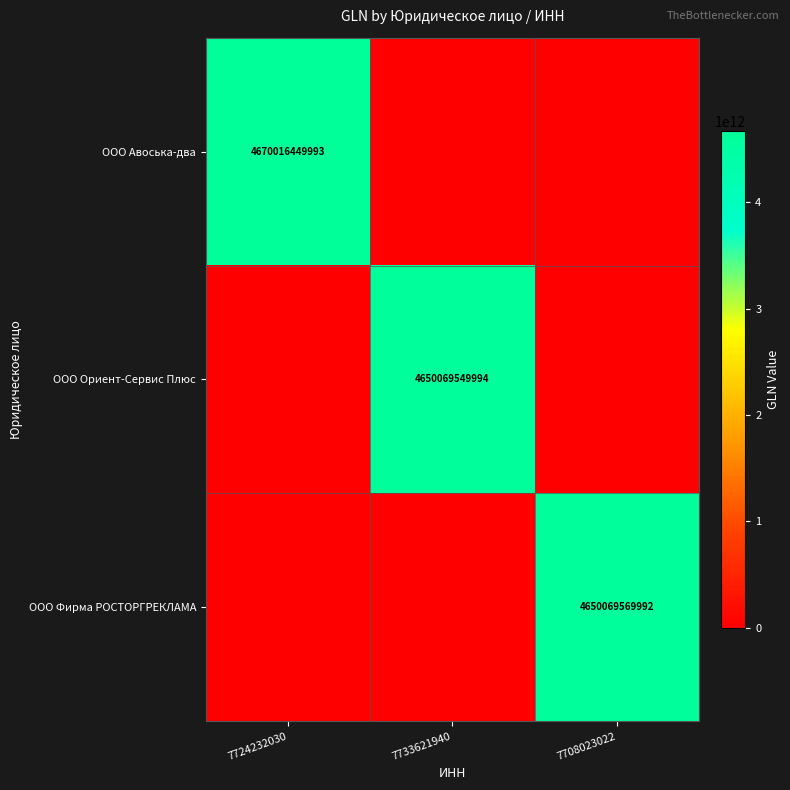

At how many categories does at least one series exceed 3384803118984?

3